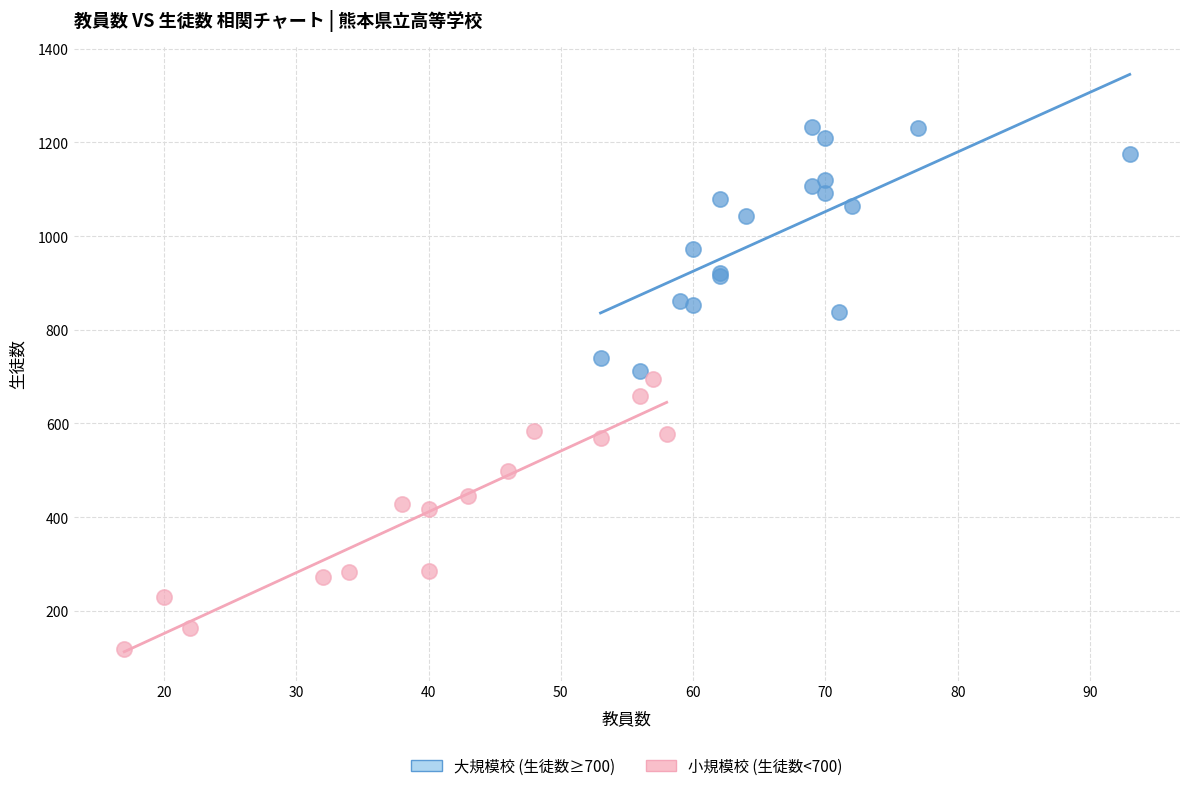

Which series contains the highest Y value?

大規模校 (生徒数≥700)